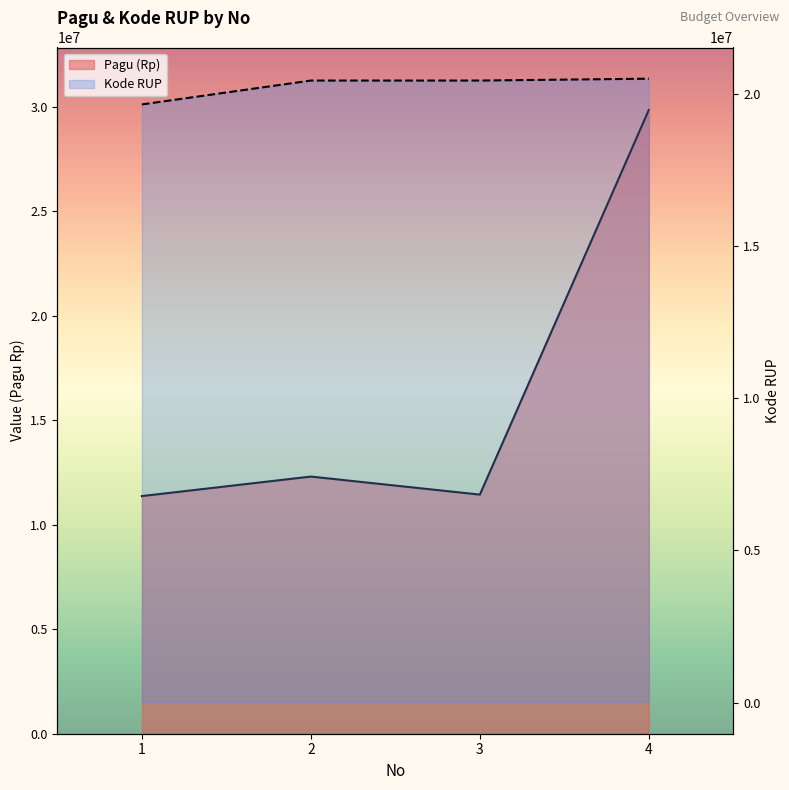

What is the sum of the Kode RUP values at 3 and 4?

40954593